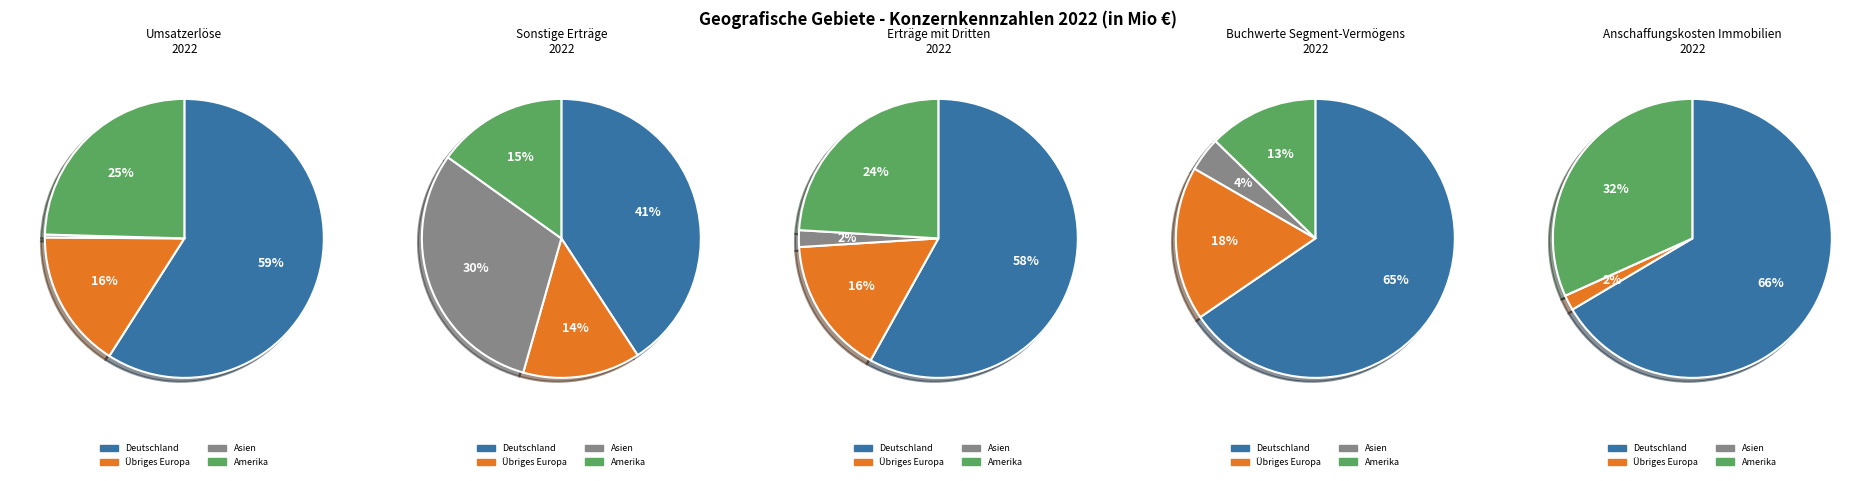

To the nearest percent, what portion does Deutschland represent?

65%